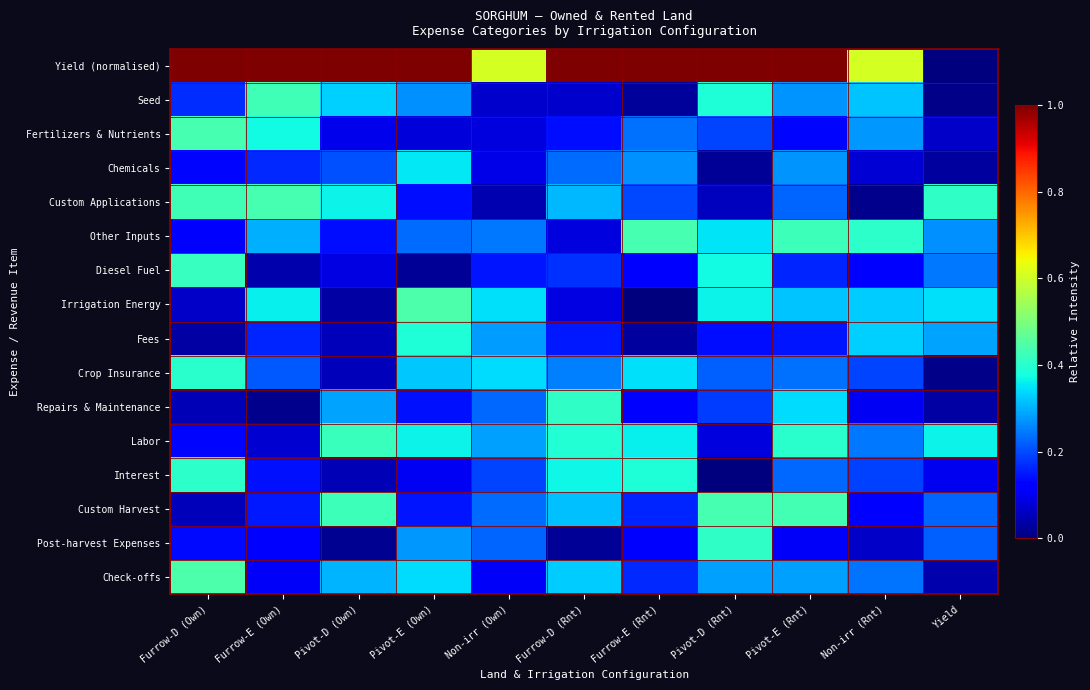

At how many categories does at least one series exceed 0?

11